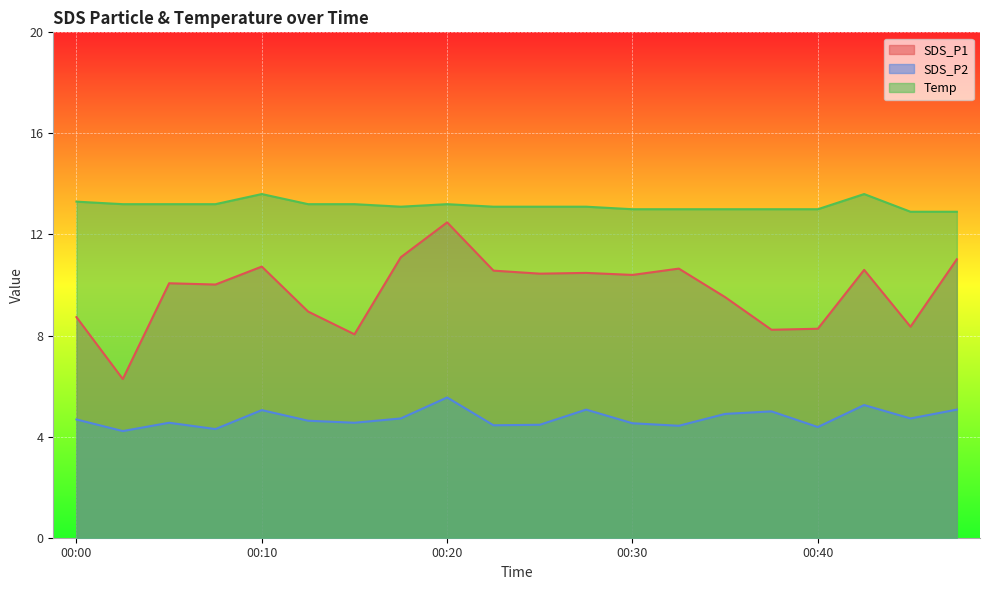

At how many categories does at least one series exceed 4?

20